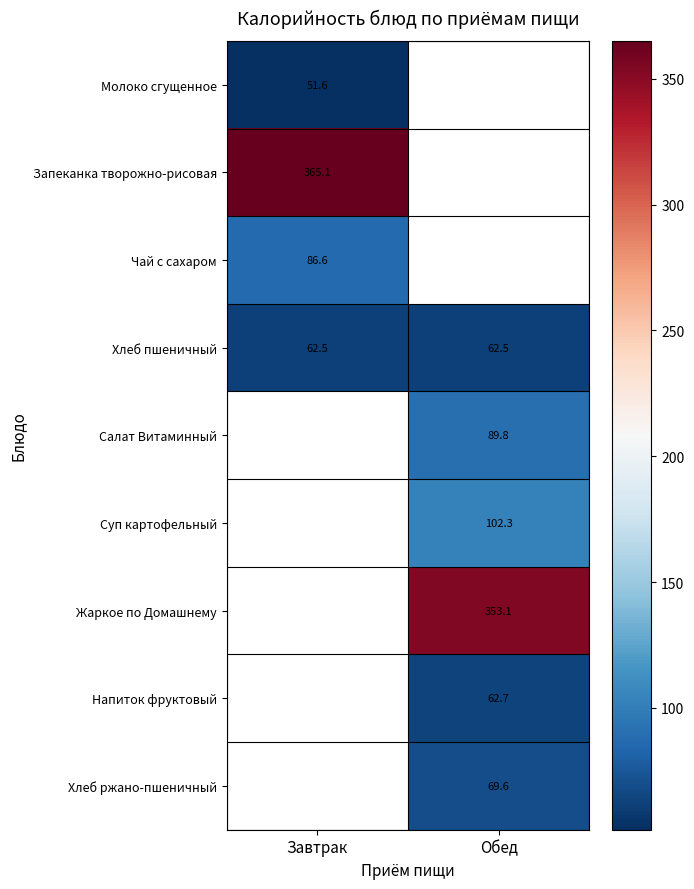

What is the lowest value of the Хлеб пшеничный series?

62.5